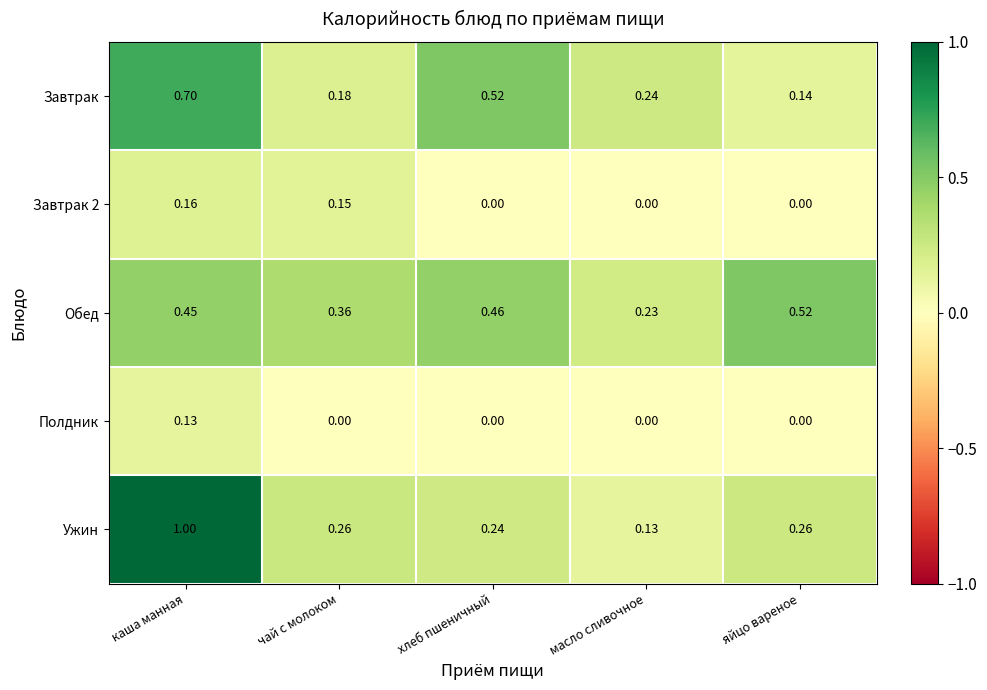

How many series are shown in this chart?

5